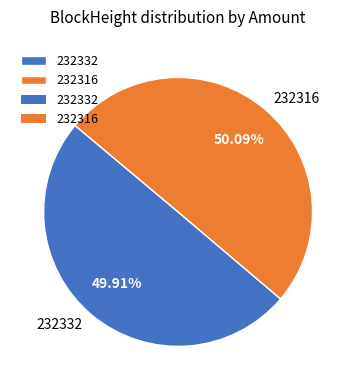

Combined, do 232316 and 232332 account for over 50%?

Yes